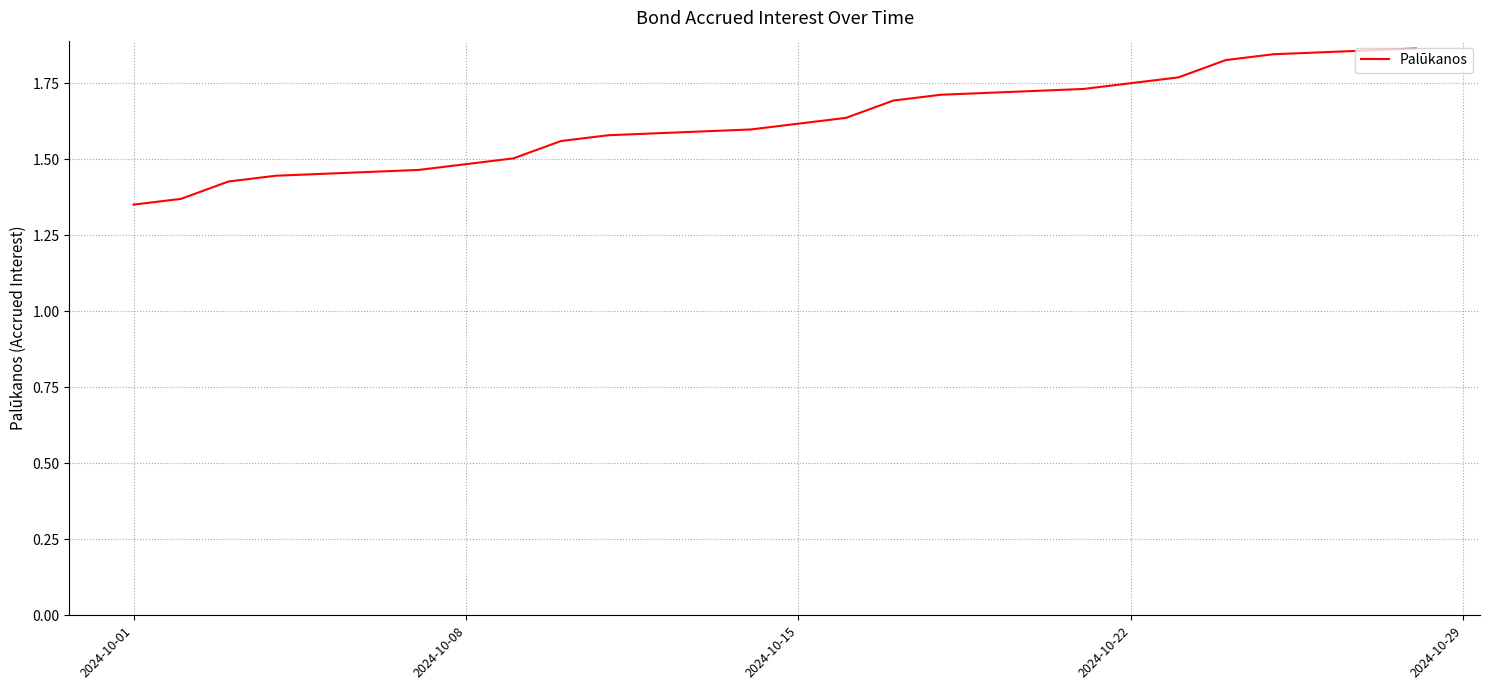

What is the difference between the maximum and minimum values?

0.5